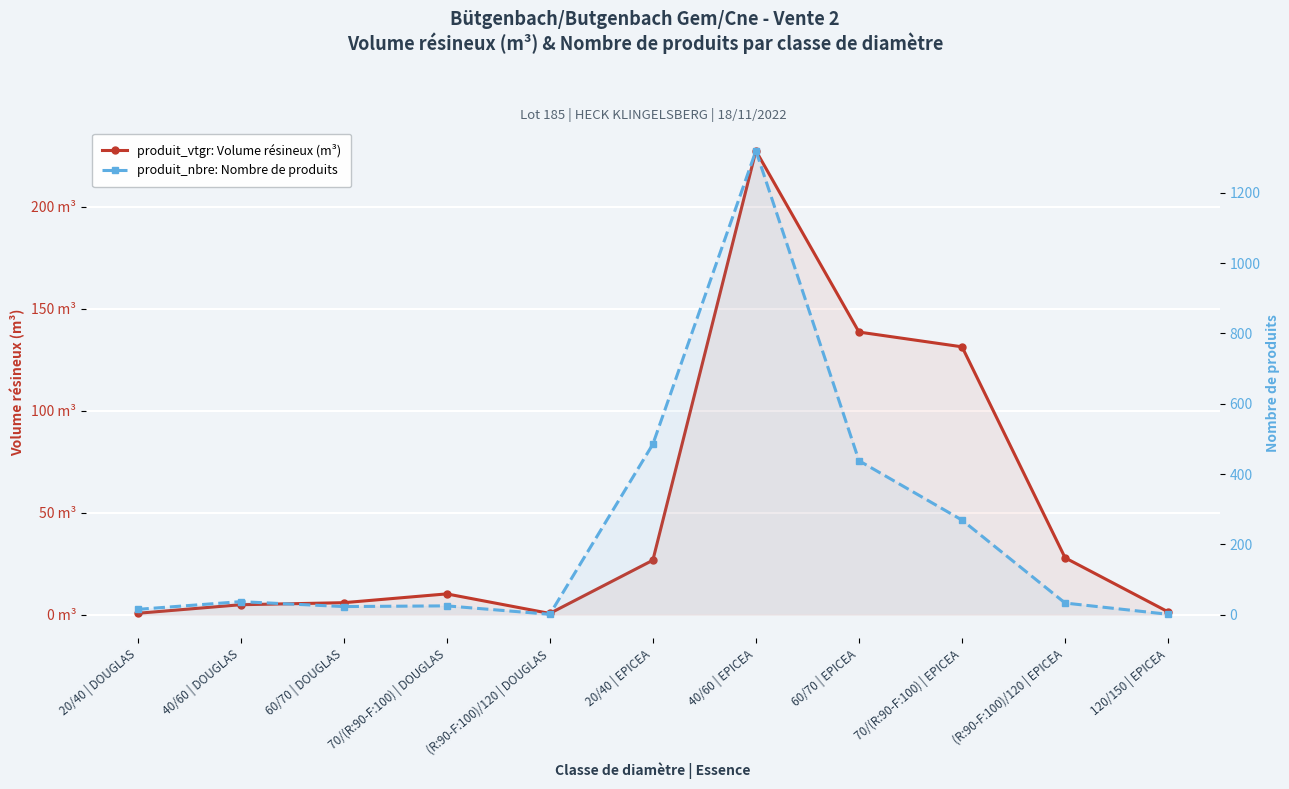

What position from the left is 70/(R:90-F:100) | EPICEA?

9